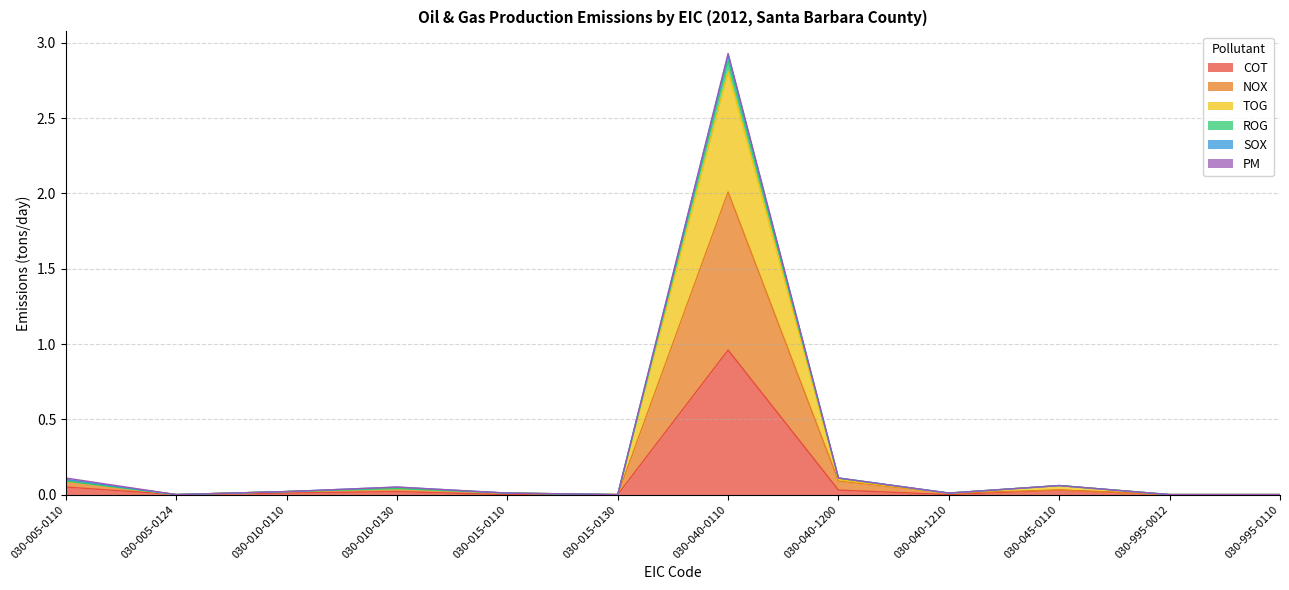

How many interior local peaks does the COT series have?

3